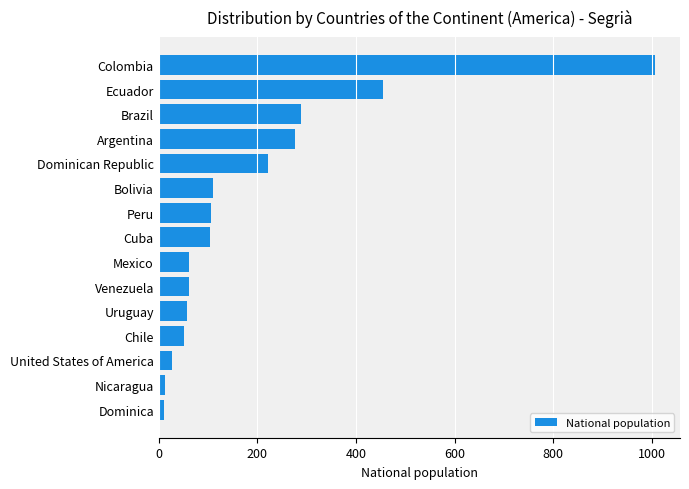

What is the label of the 14th bar from the top?

Nicaragua